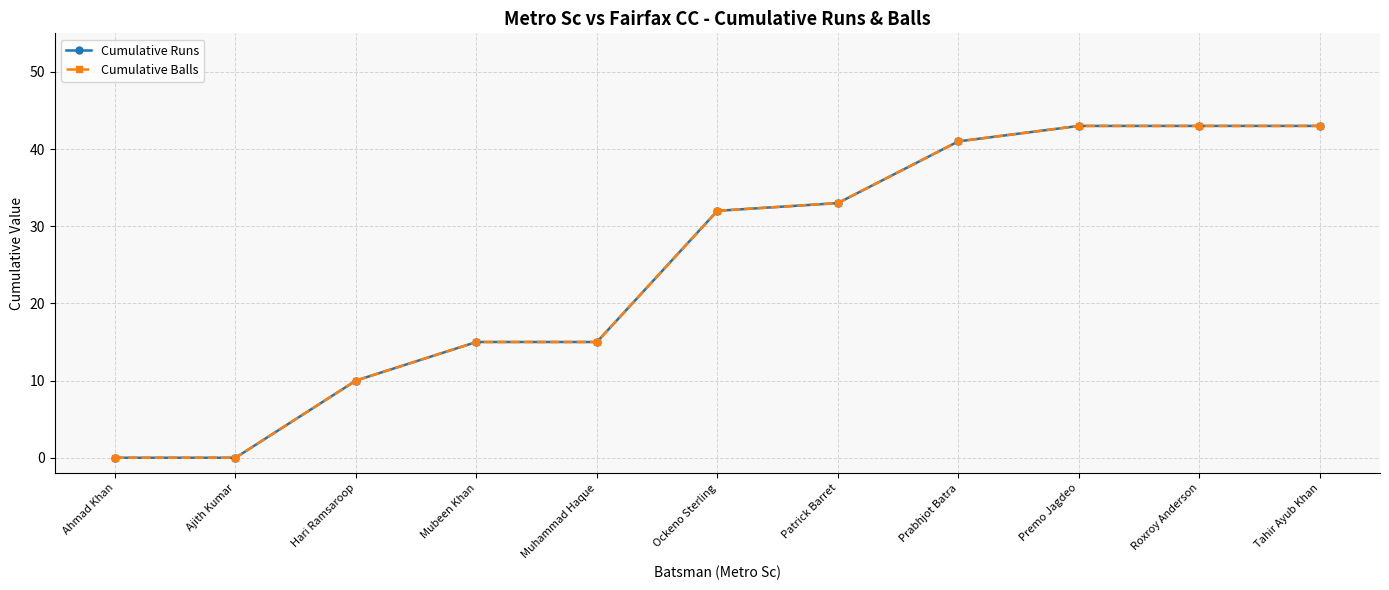

True or false: Cumulative Balls has more than 2 points higher than both neighbors.

False